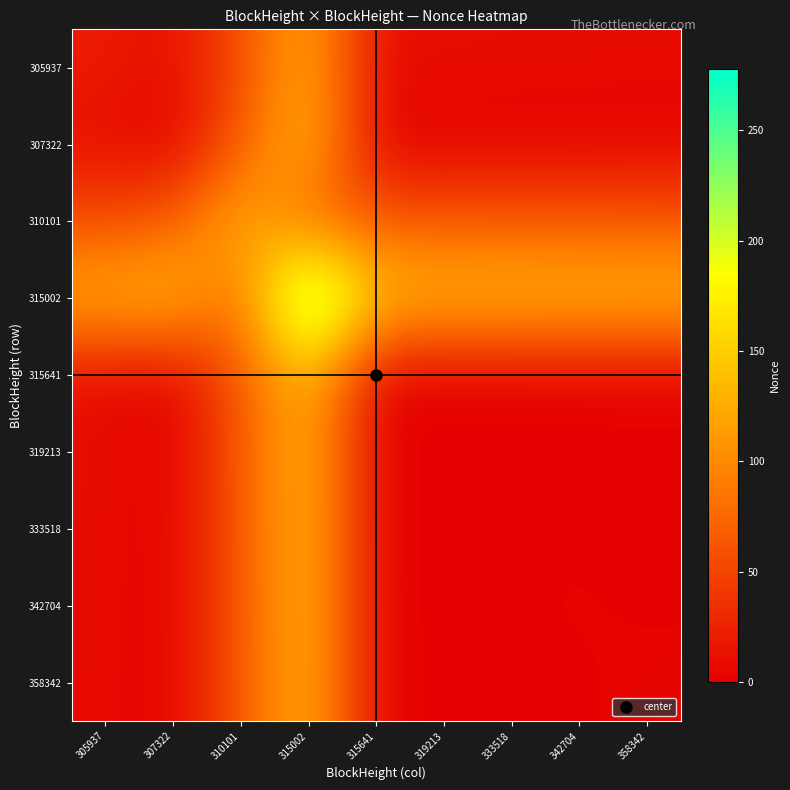

Between 315002 and 358342, which series saw the biggest shift?

315002